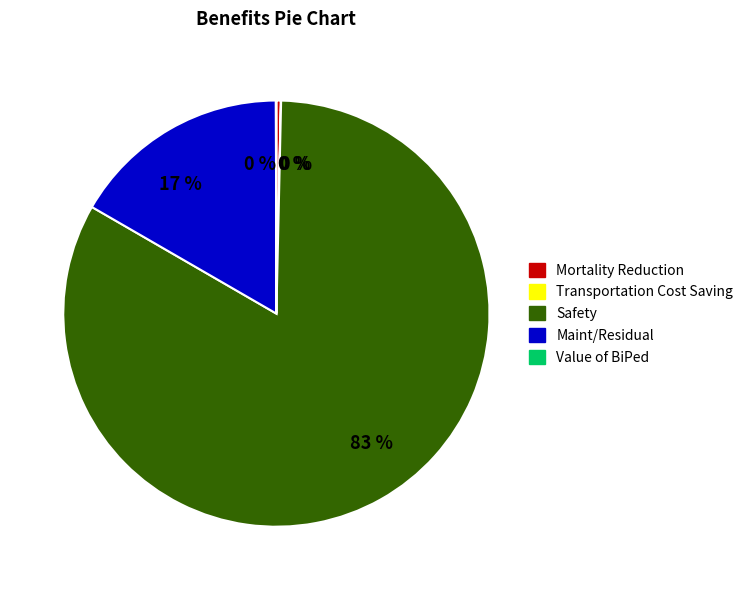

To the nearest percent, what is the difference between the largest and smallest slice percentages?

83%